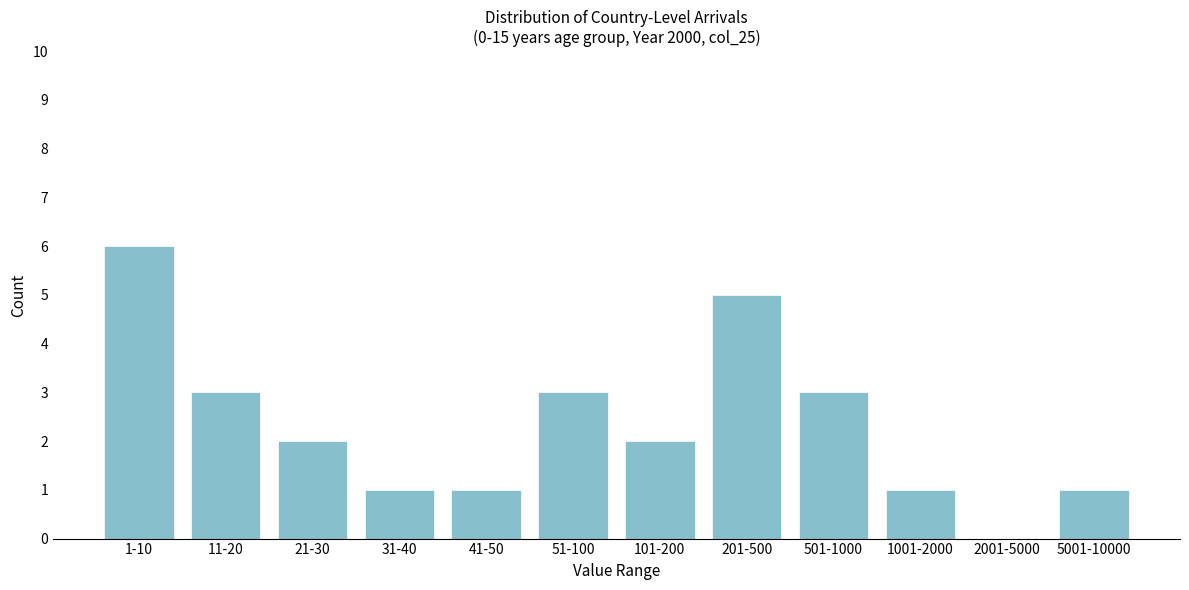

Reading left to right, extract all data points from this chart.

1-10=6	11-20=3	21-30=2	31-40=1	41-50=1	51-100=3	101-200=2	201-500=5	501-1000=3	1001-2000=1	2001-5000=0	5001-10000=1